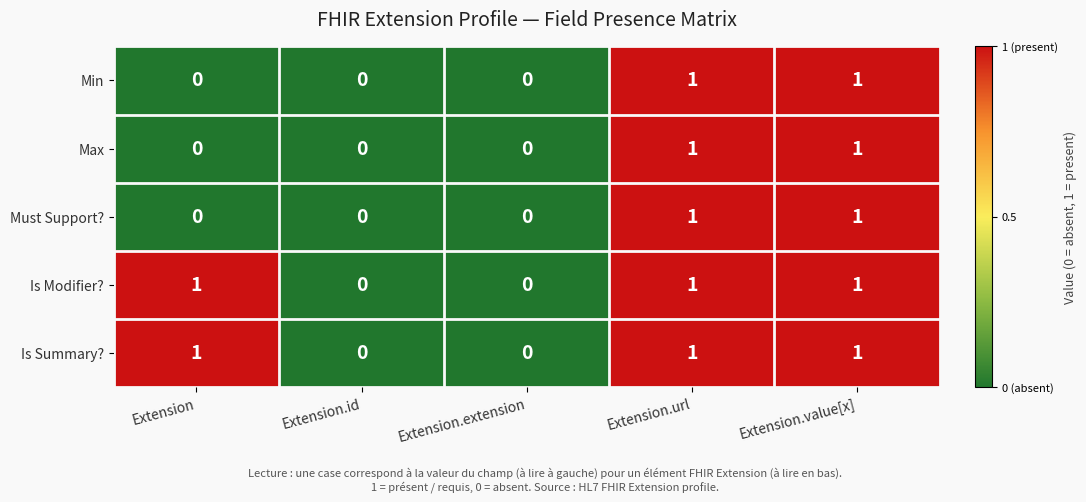

How many Is Modifier? values are between 0 and 1?

5